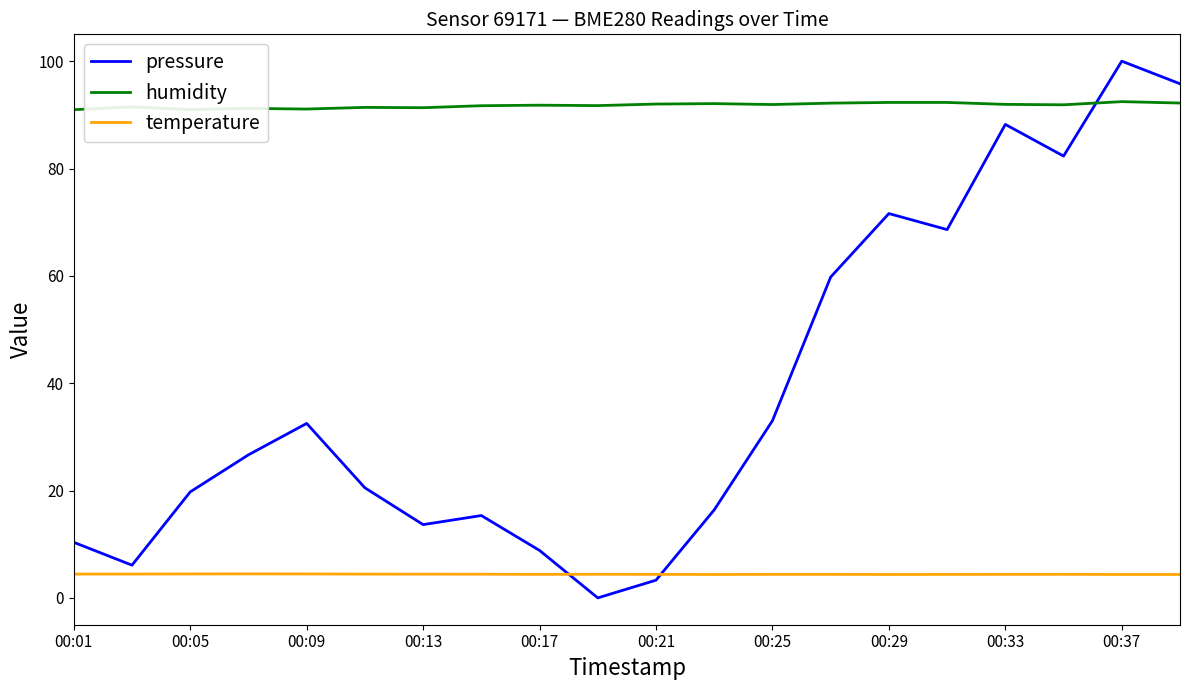

What is the maximum value for pressure?

100.0